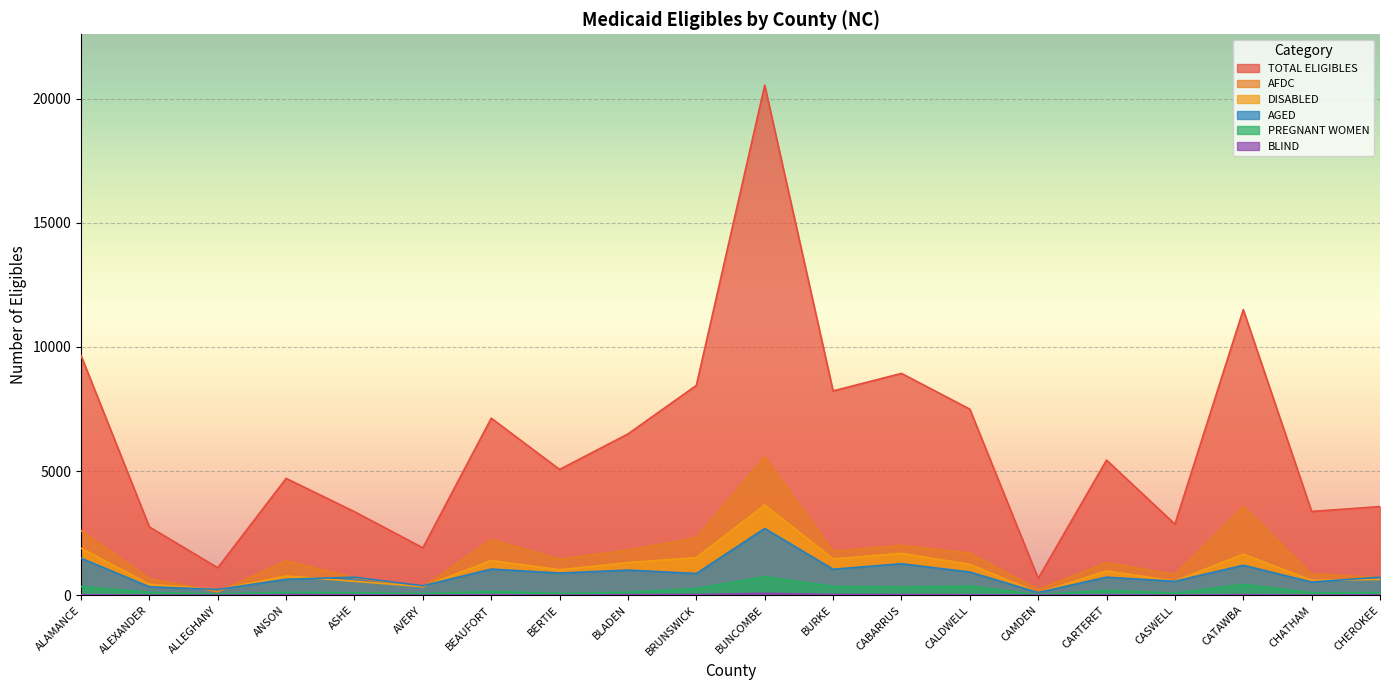

True or false: DISABLED and PREGNANT WOMEN cross at least once.

False